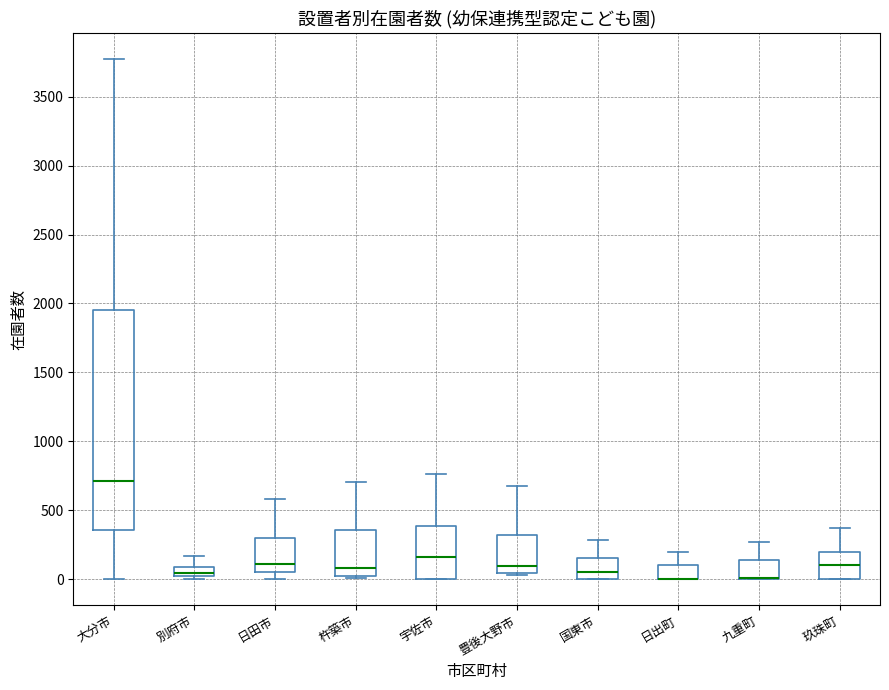

Comparing the boxes themselves (not the whiskers), which one is the tallest?

大分市